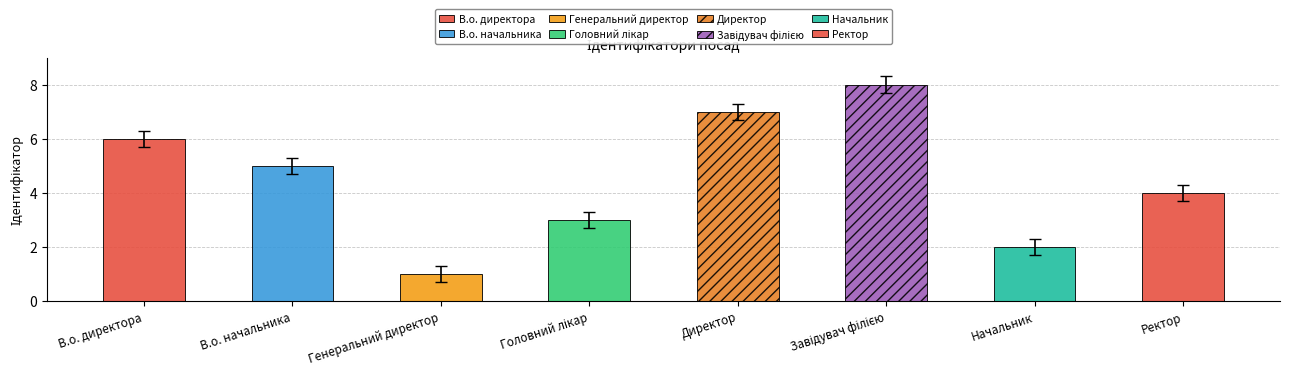

What is the ratio of the value at В.о. директора to the value at Завідувач філією?

0.7